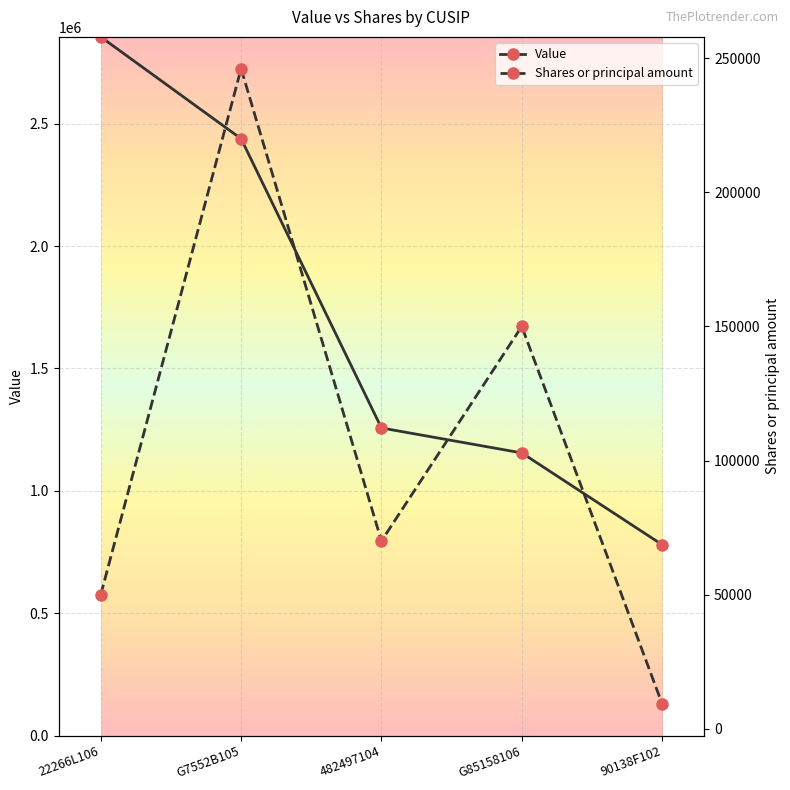

List the labels in order of Value value, largest first.

22266L106, G7552B105, 482497104, G85158106, 90138F102